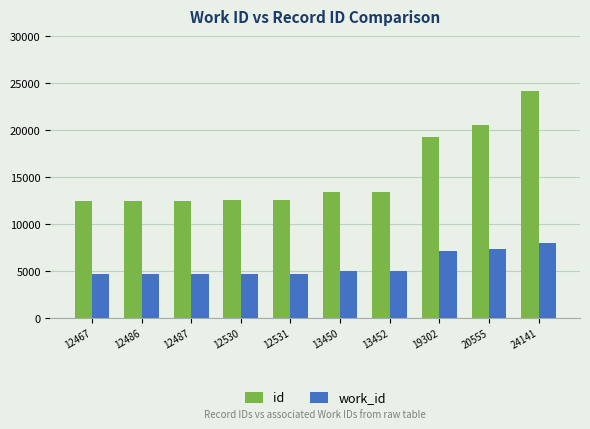

How many data points does each series have?

10